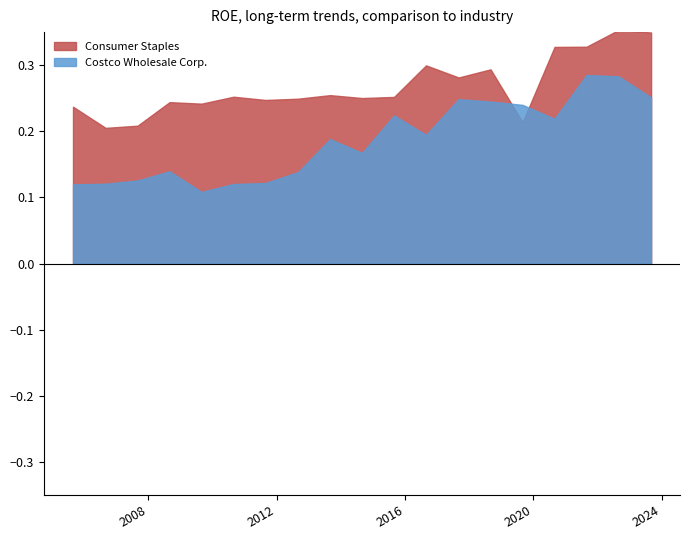

Rank the categories by Costco Wholesale Corp. value from lowest to highest.

2009-08-30, 2005-08-28, 2010-08-29, 2006-09-03, 2011-08-28, 2007-09-02, 2012-09-02, 2008-08-31, 2014-08-31, 2013-09-01, 2016-08-28, 2020-08-30, 2015-08-30, 2019-09-01, 2018-09-02, 2017-09-03, 2023-09-03, 2022-08-28, 2021-08-29